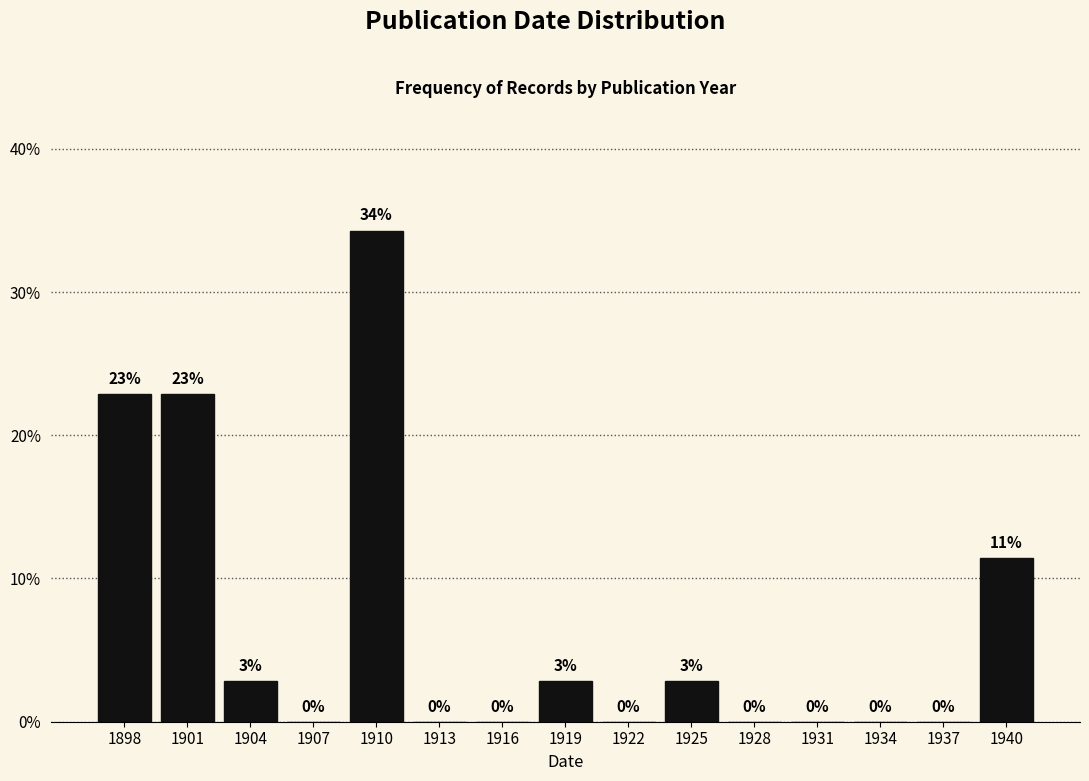

What is the maximum value shown in the chart?

34.3